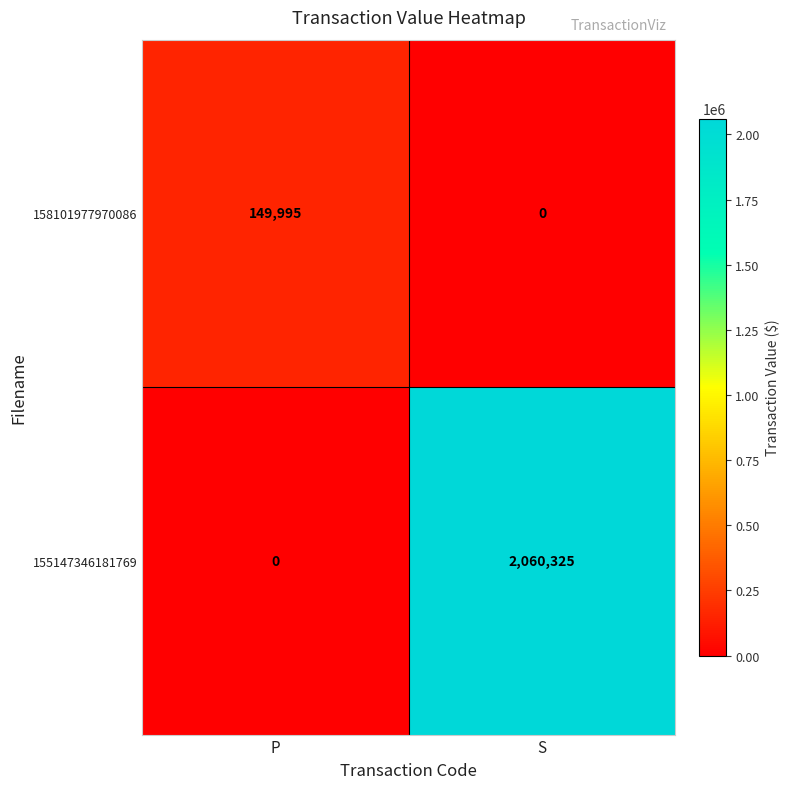

The 158101977970086 series shows 149995 at P. True or false?

True